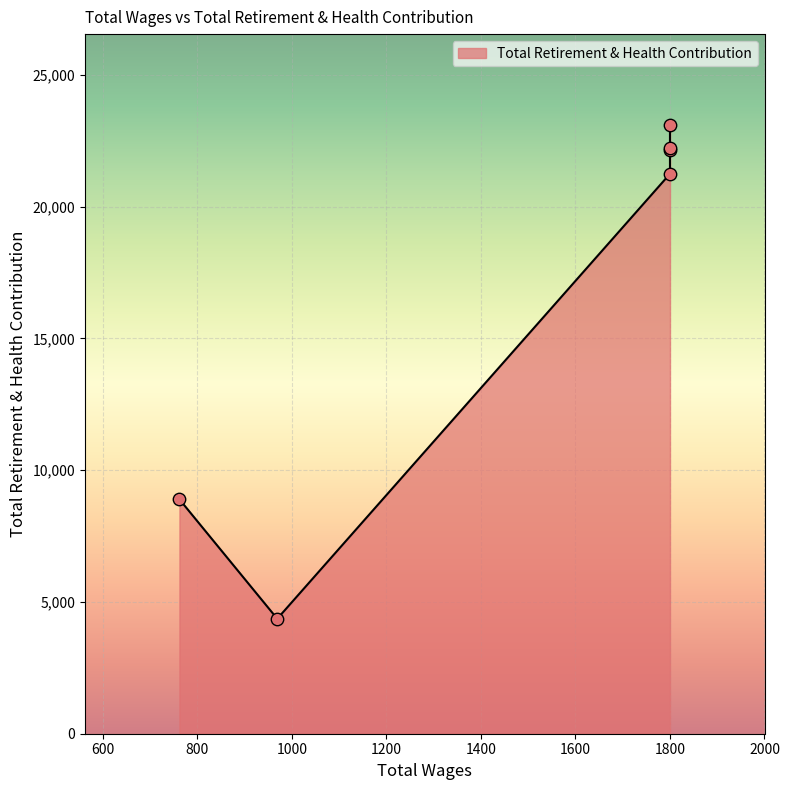

What is the change in value from 1800.0 to 762.0?

-13245